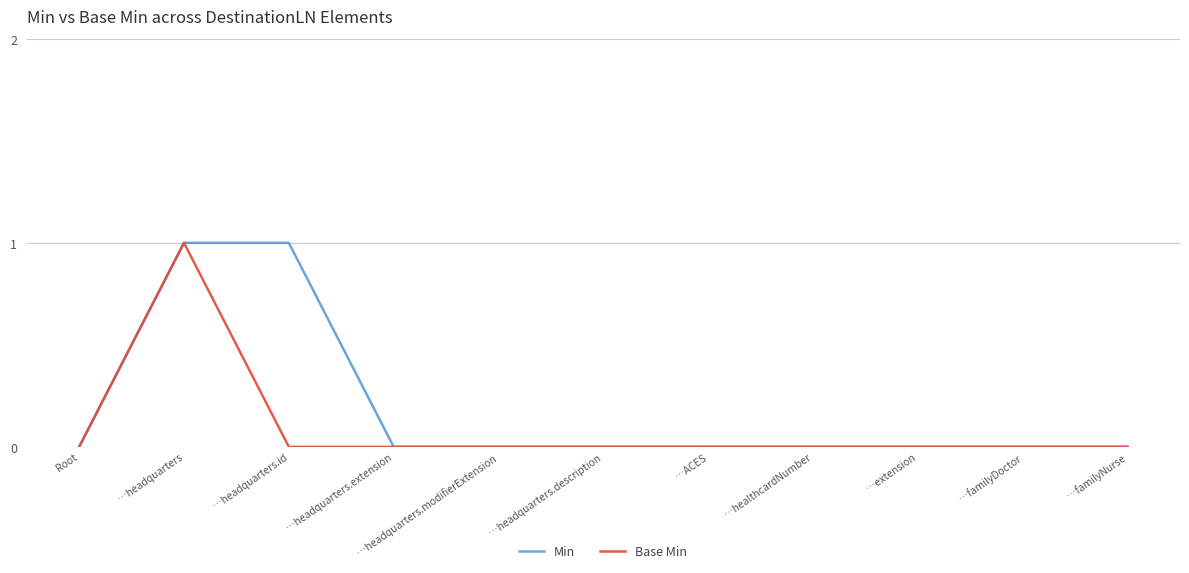

The value of Min at …ACES is 1. True or false?

False